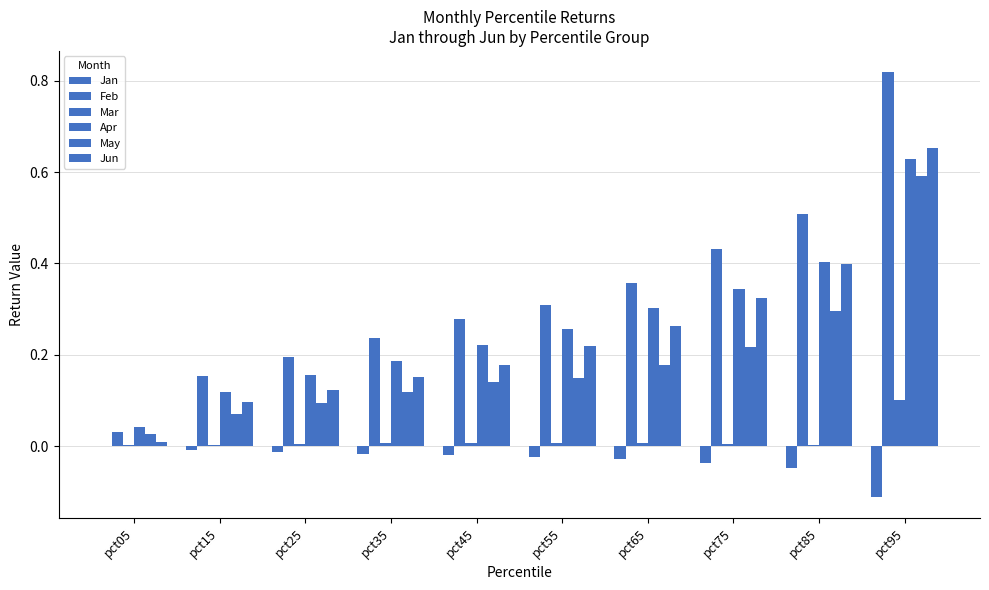

Reading left to right, list all the values displayed in this chart.

Jan: pct05=0.0	pct15=-0.0	pct25=-0.0	pct35=-0.0	pct45=-0.0	pct55=-0.0	pct65=-0.0	pct75=-0.0	pct85=-0.0	pct95=-0.1
Feb: pct05=0.0	pct15=0.2	pct25=0.2	pct35=0.2	pct45=0.3	pct55=0.3	pct65=0.4	pct75=0.4	pct85=0.5	pct95=0.8
Mar: pct05=0.0	pct15=0.0	pct25=0.0	pct35=0.0	pct45=0.0	pct55=0.0	pct65=0.0	pct75=0.0	pct85=0.0	pct95=0.1
Apr: pct05=0.0	pct15=0.1	pct25=0.2	pct35=0.2	pct45=0.2	pct55=0.3	pct65=0.3	pct75=0.3	pct85=0.4	pct95=0.6
May: pct05=0.0	pct15=0.1	pct25=0.1	pct35=0.1	pct45=0.1	pct55=0.1	pct65=0.2	pct75=0.2	pct85=0.3	pct95=0.6
Jun: pct05=0.0	pct15=0.1	pct25=0.1	pct35=0.2	pct45=0.2	pct55=0.2	pct65=0.3	pct75=0.3	pct85=0.4	pct95=0.7